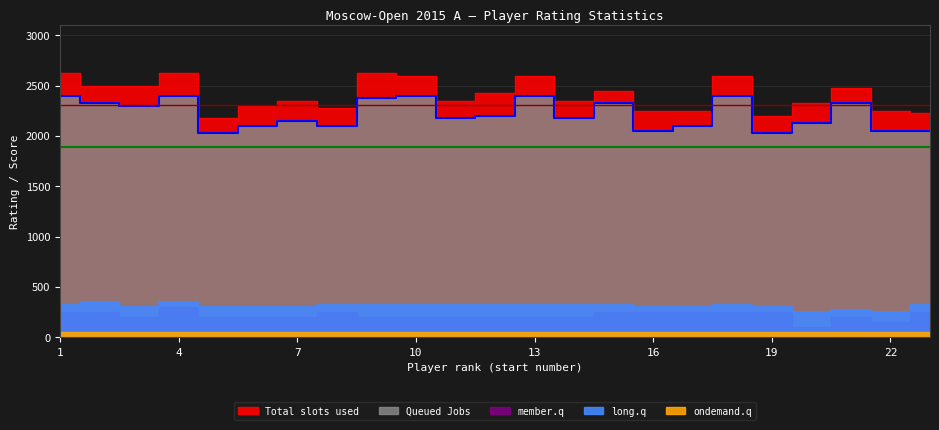

What is the difference between the second highest and second lowest values in the Total slots used series?

425